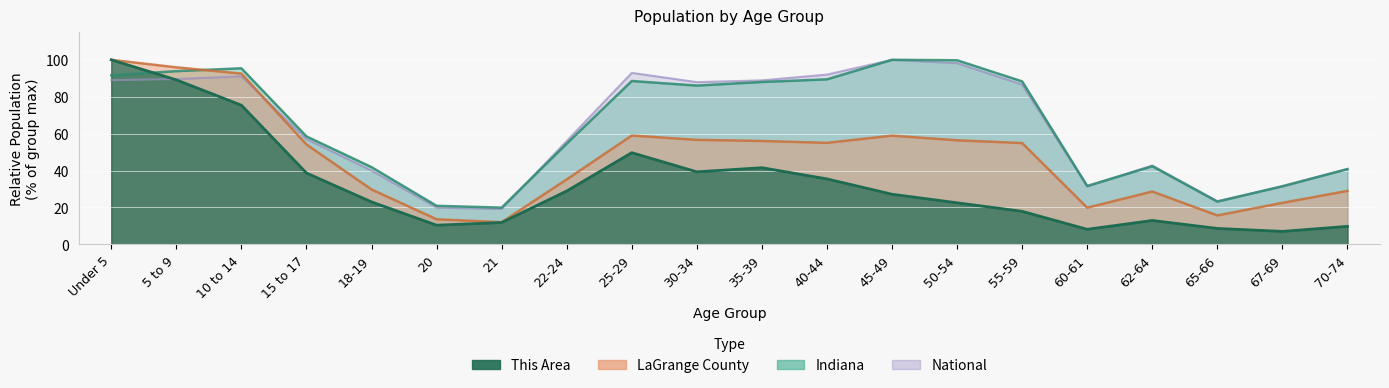

The value of LaGrange County at 67-69 is 22.5. True or false?

True